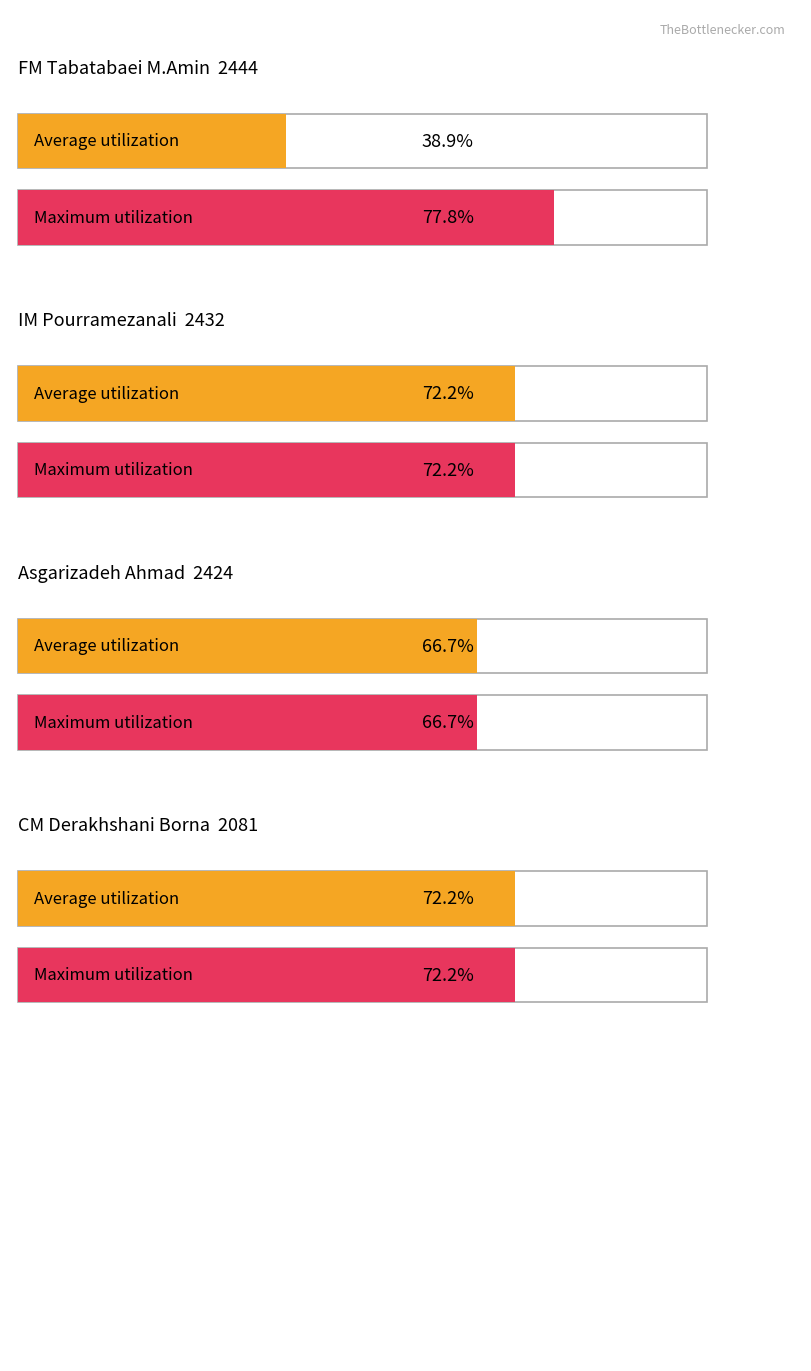

How many distinct data groups are displayed?

2